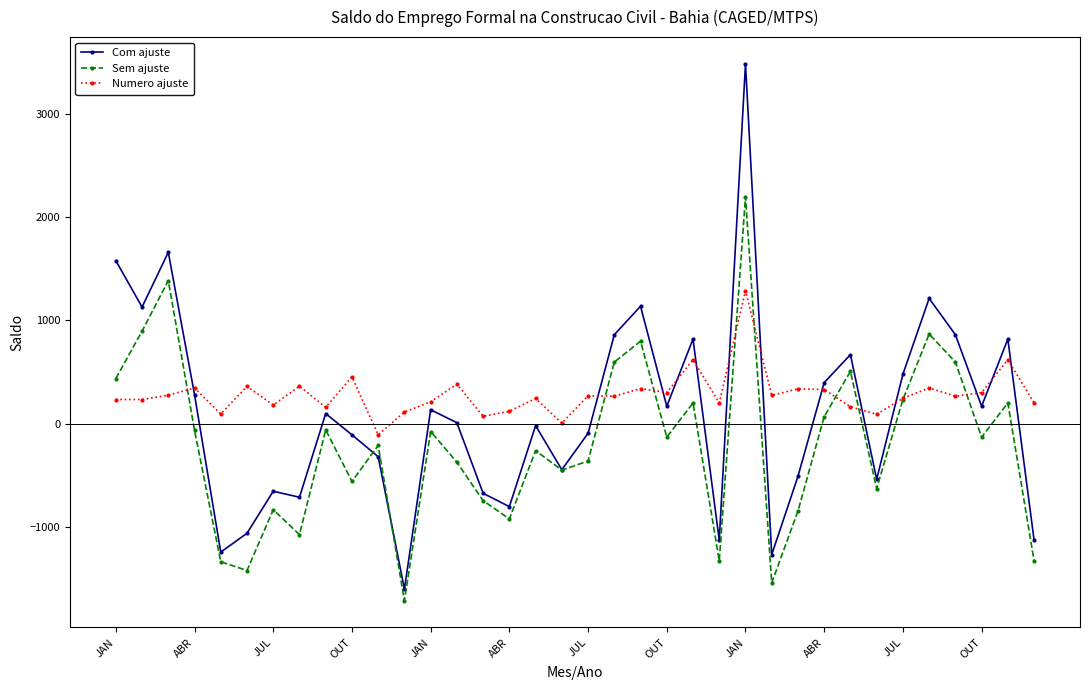

Which series has the widest spread of values?

Com ajuste